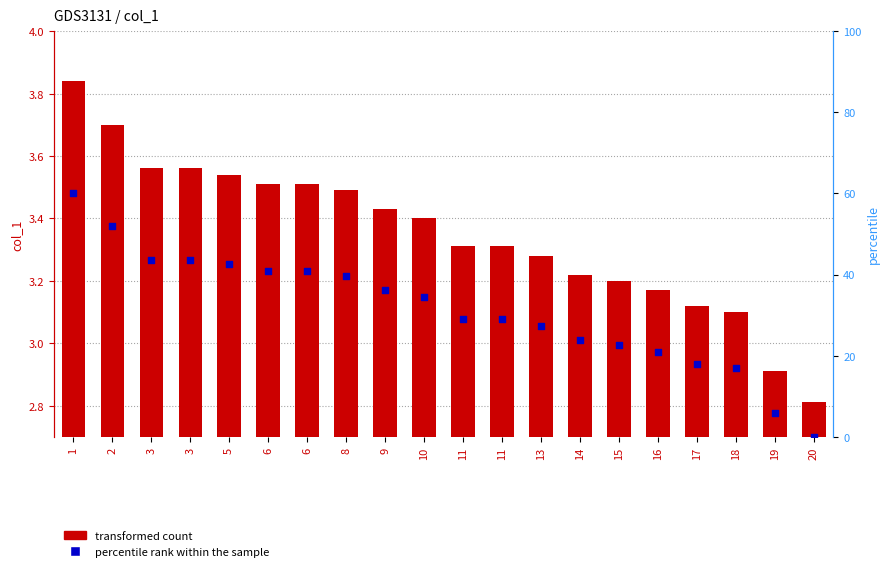

Which series has the widest spread of Y values?

transformed count